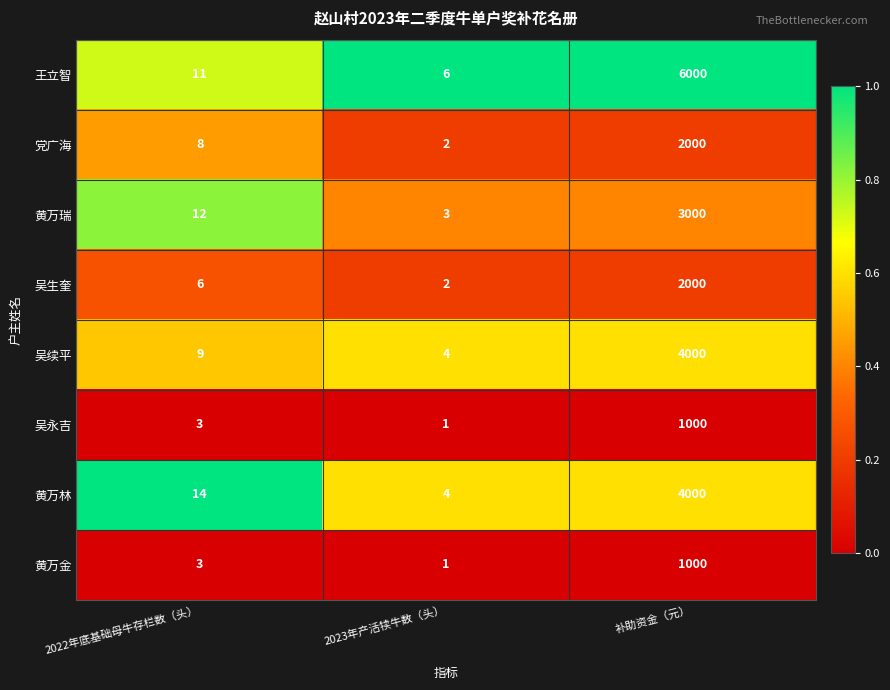

Reading left to right, what are all the values shown in this chart?

王立智: 11	6	6000
党广海: 8	2	2000
黄万瑞: 12	3	3000
吴生奎: 6	2	2000
吴续平: 9	4	4000
吴永吉: 3	1	1000
黄万林: 14	4	4000
黄万金: 3	1	1000